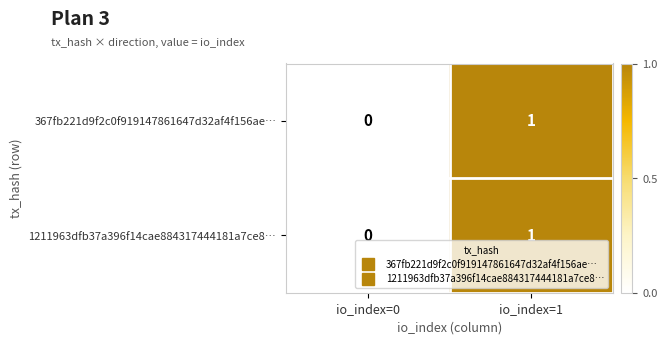

At which label is 1211963dfb37a396f14cae884317444181a7ce8… closest to 0?

io_index=0